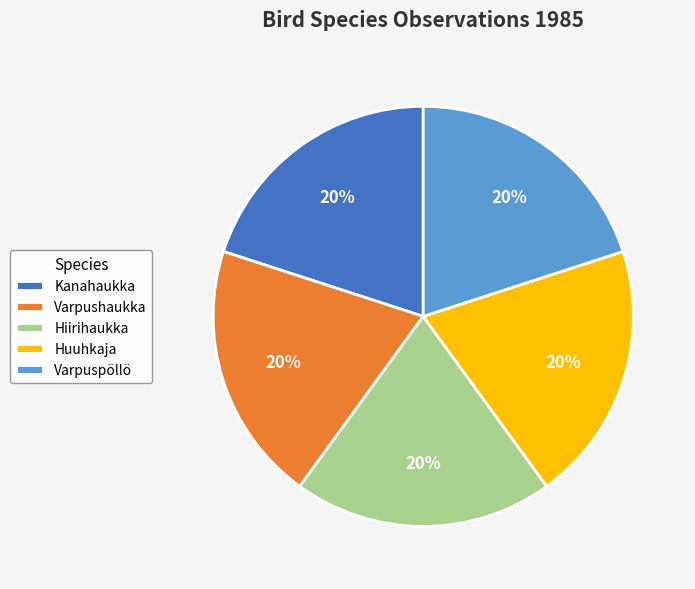

Is the sum of Huuhkaja and Varpushaukka greater than half?

No